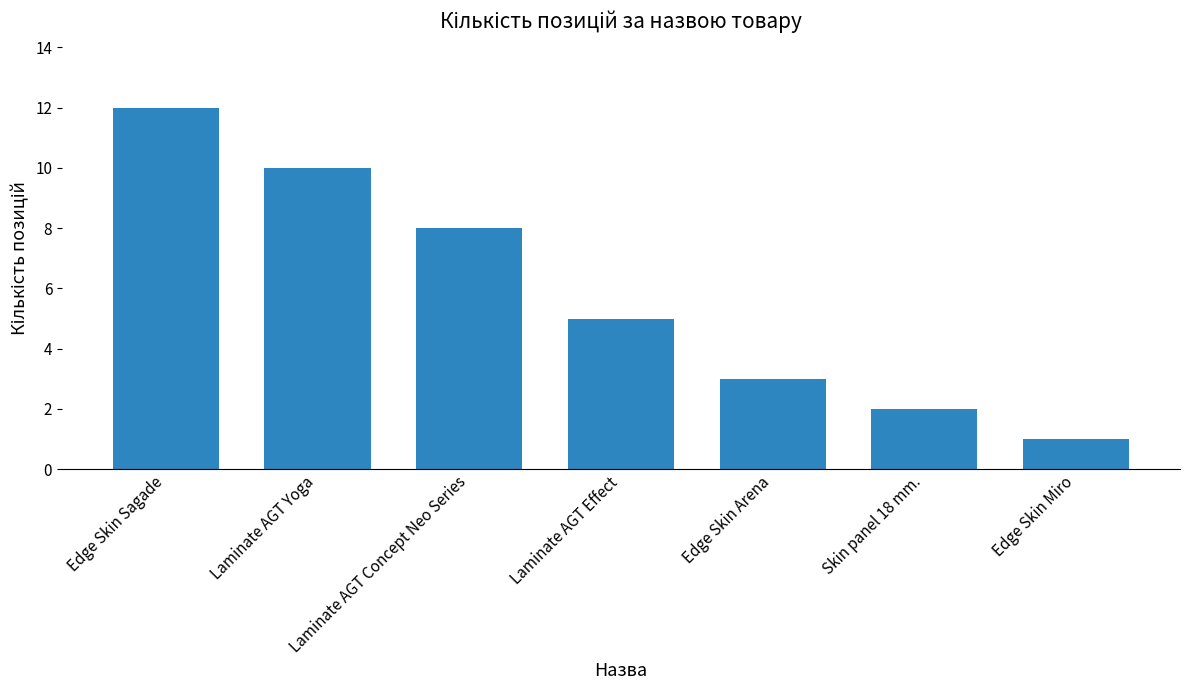

Rank the categories by value from highest to lowest.

Edge Skin Sagade, Laminate AGT Yoga, Laminate AGT Concept Neo Series, Laminate AGT Effect, Edge Skin Arena, Skin panel 18 mm., Edge Skin Miro